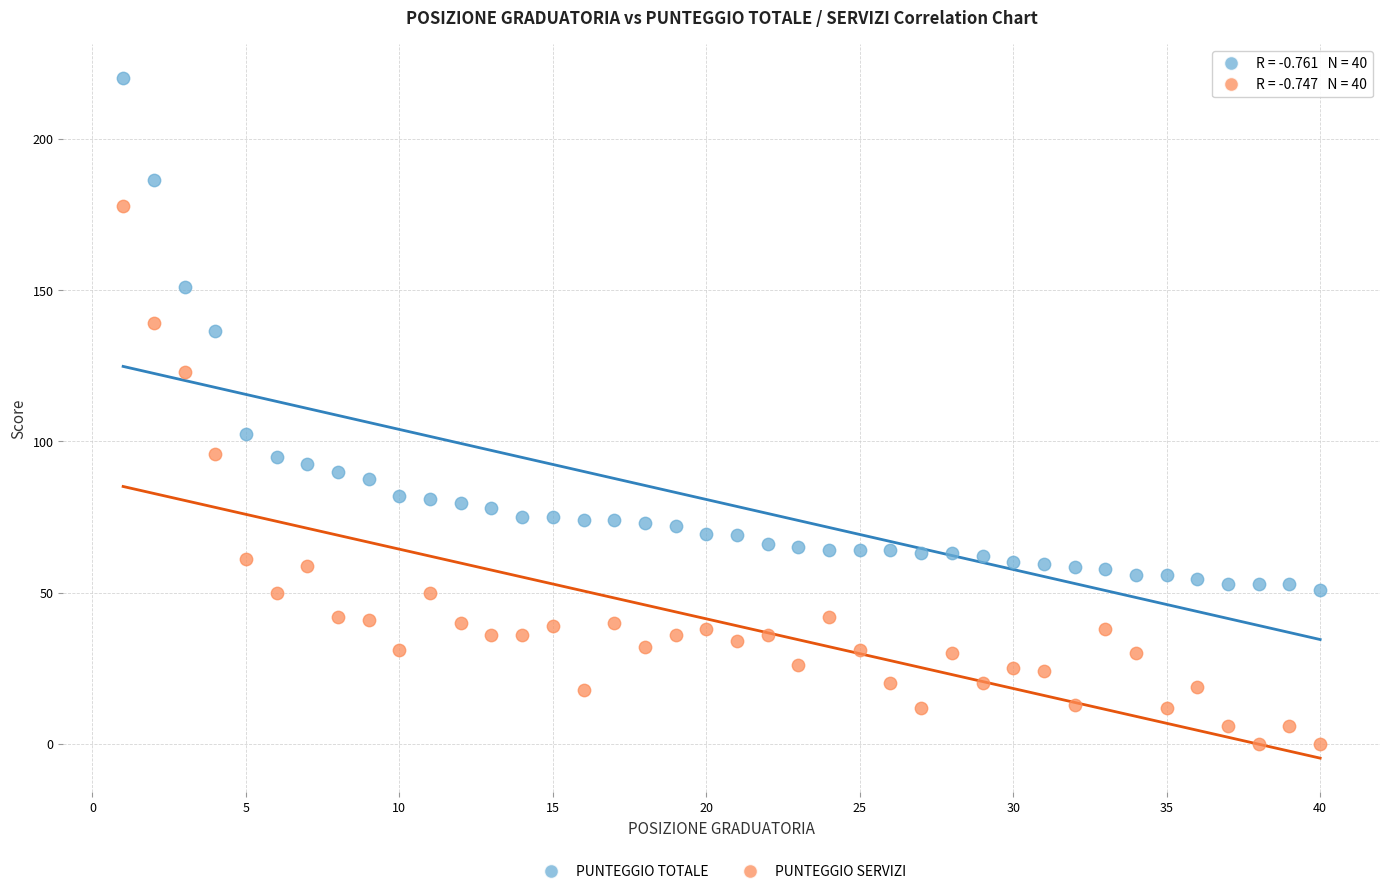

Across all data points, what is the range of X values (max minus min)?

39.0